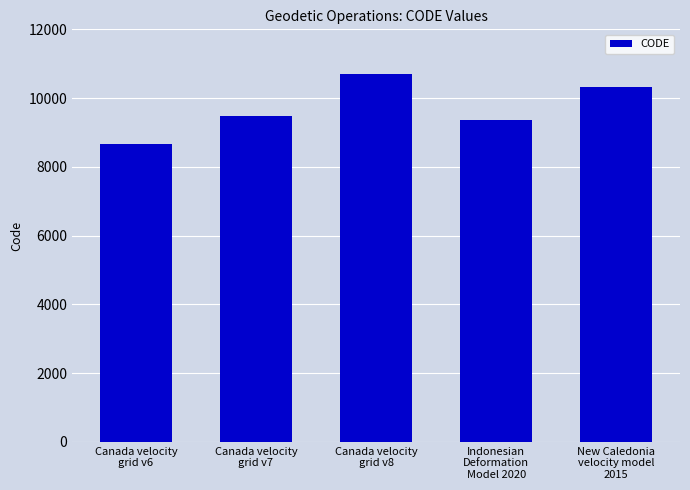

The chart shows a value of 9375 at Indonesian
Deformation
Model 2020. True or false?

True